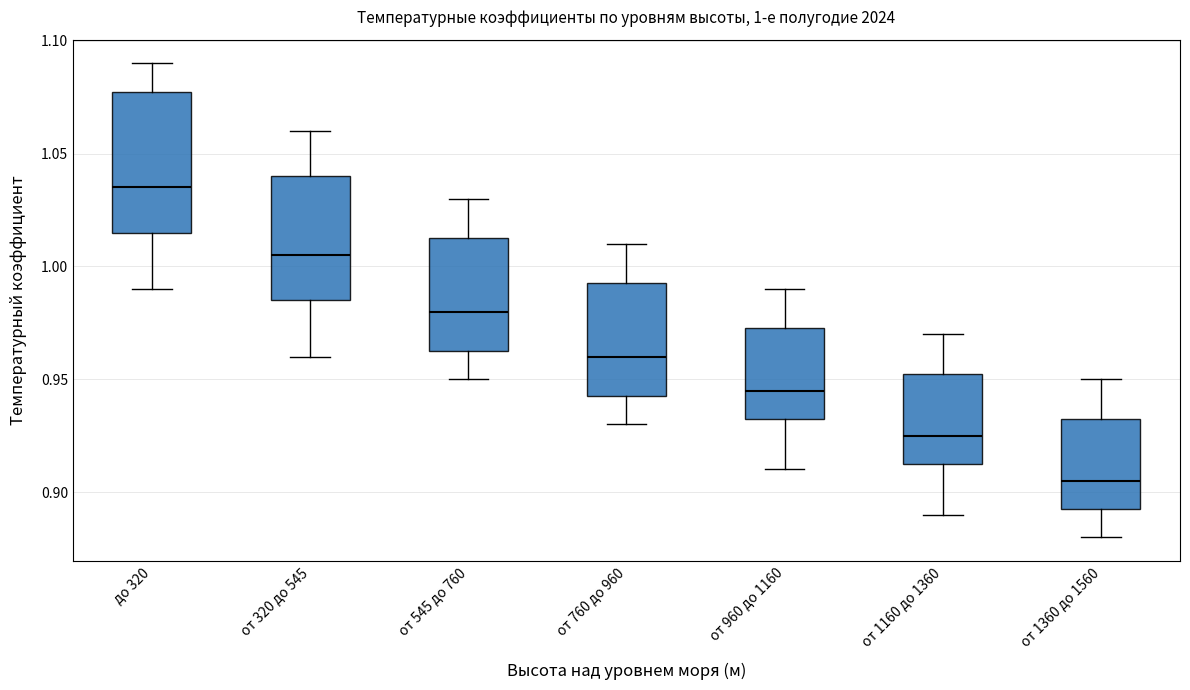

Which box is the tallest, from its lower edge to its upper edge?

до 320